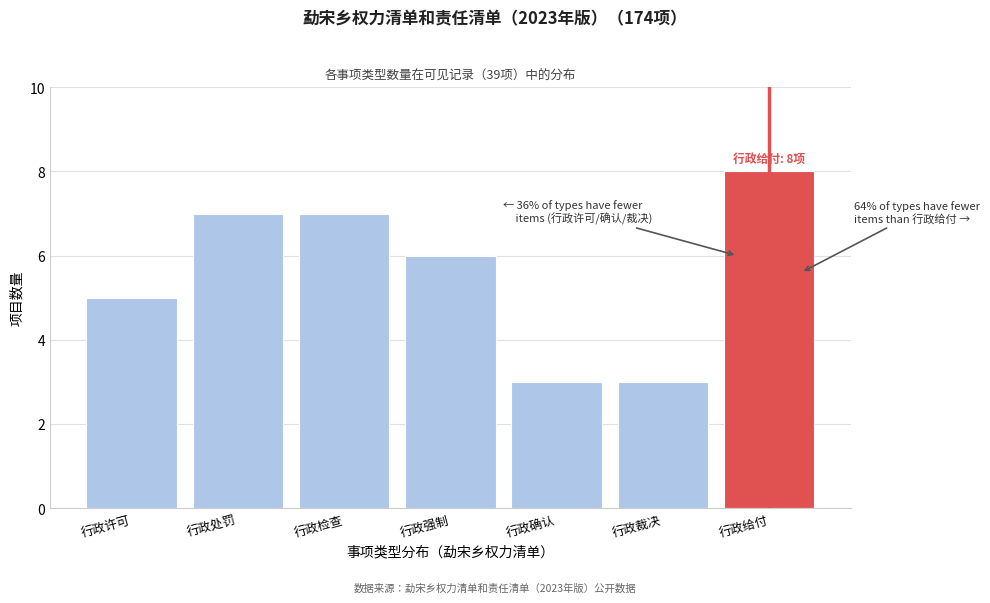

Reading left to right, extract all data points from this chart.

行政许可=5	行政处罚=7	行政检查=7	行政强制=6	行政确认=3	行政裁决=3	行政给付=8